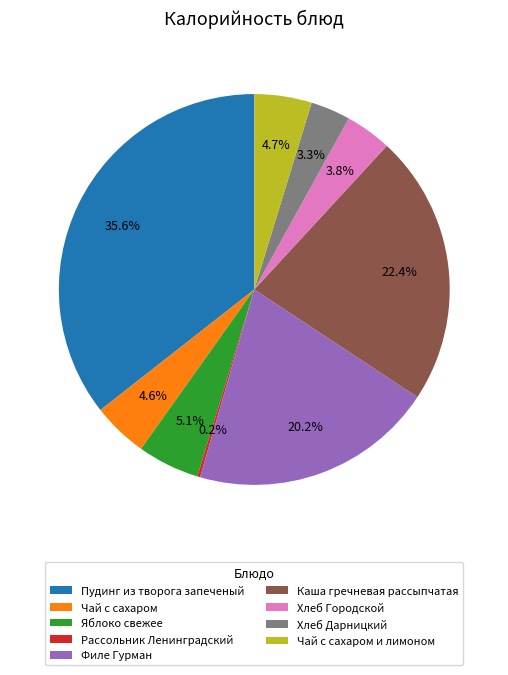

What is the largest slice in the pie chart?

Пудинг из творога запеченый